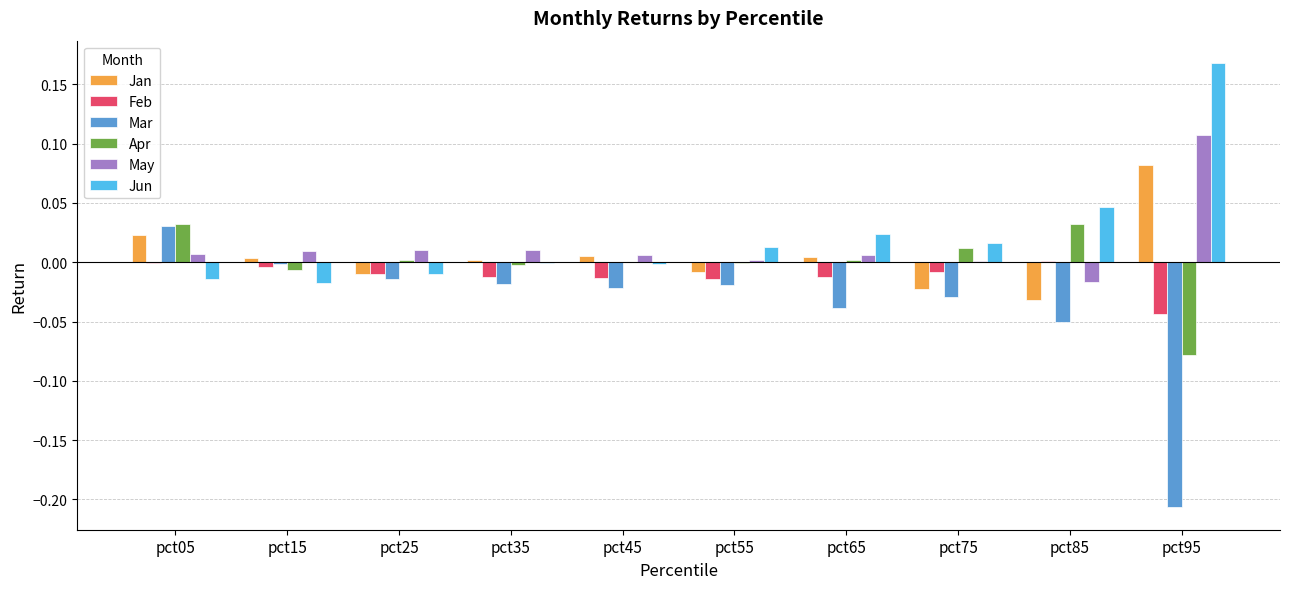

The value of Feb at pct15 is -0.0. True or false?

True